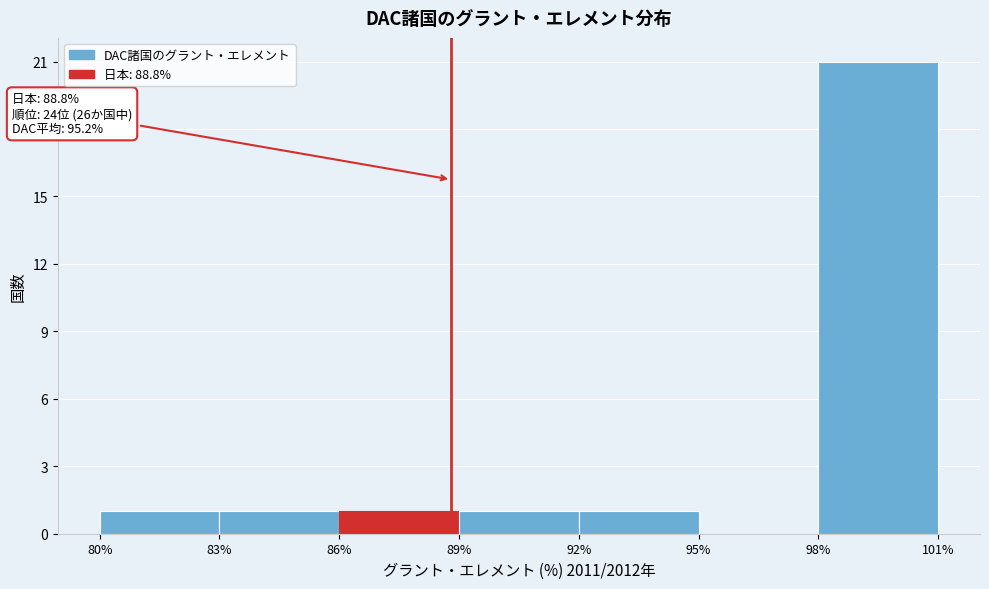

Which range on the x-axis has the tallest bar?

98% to 101%